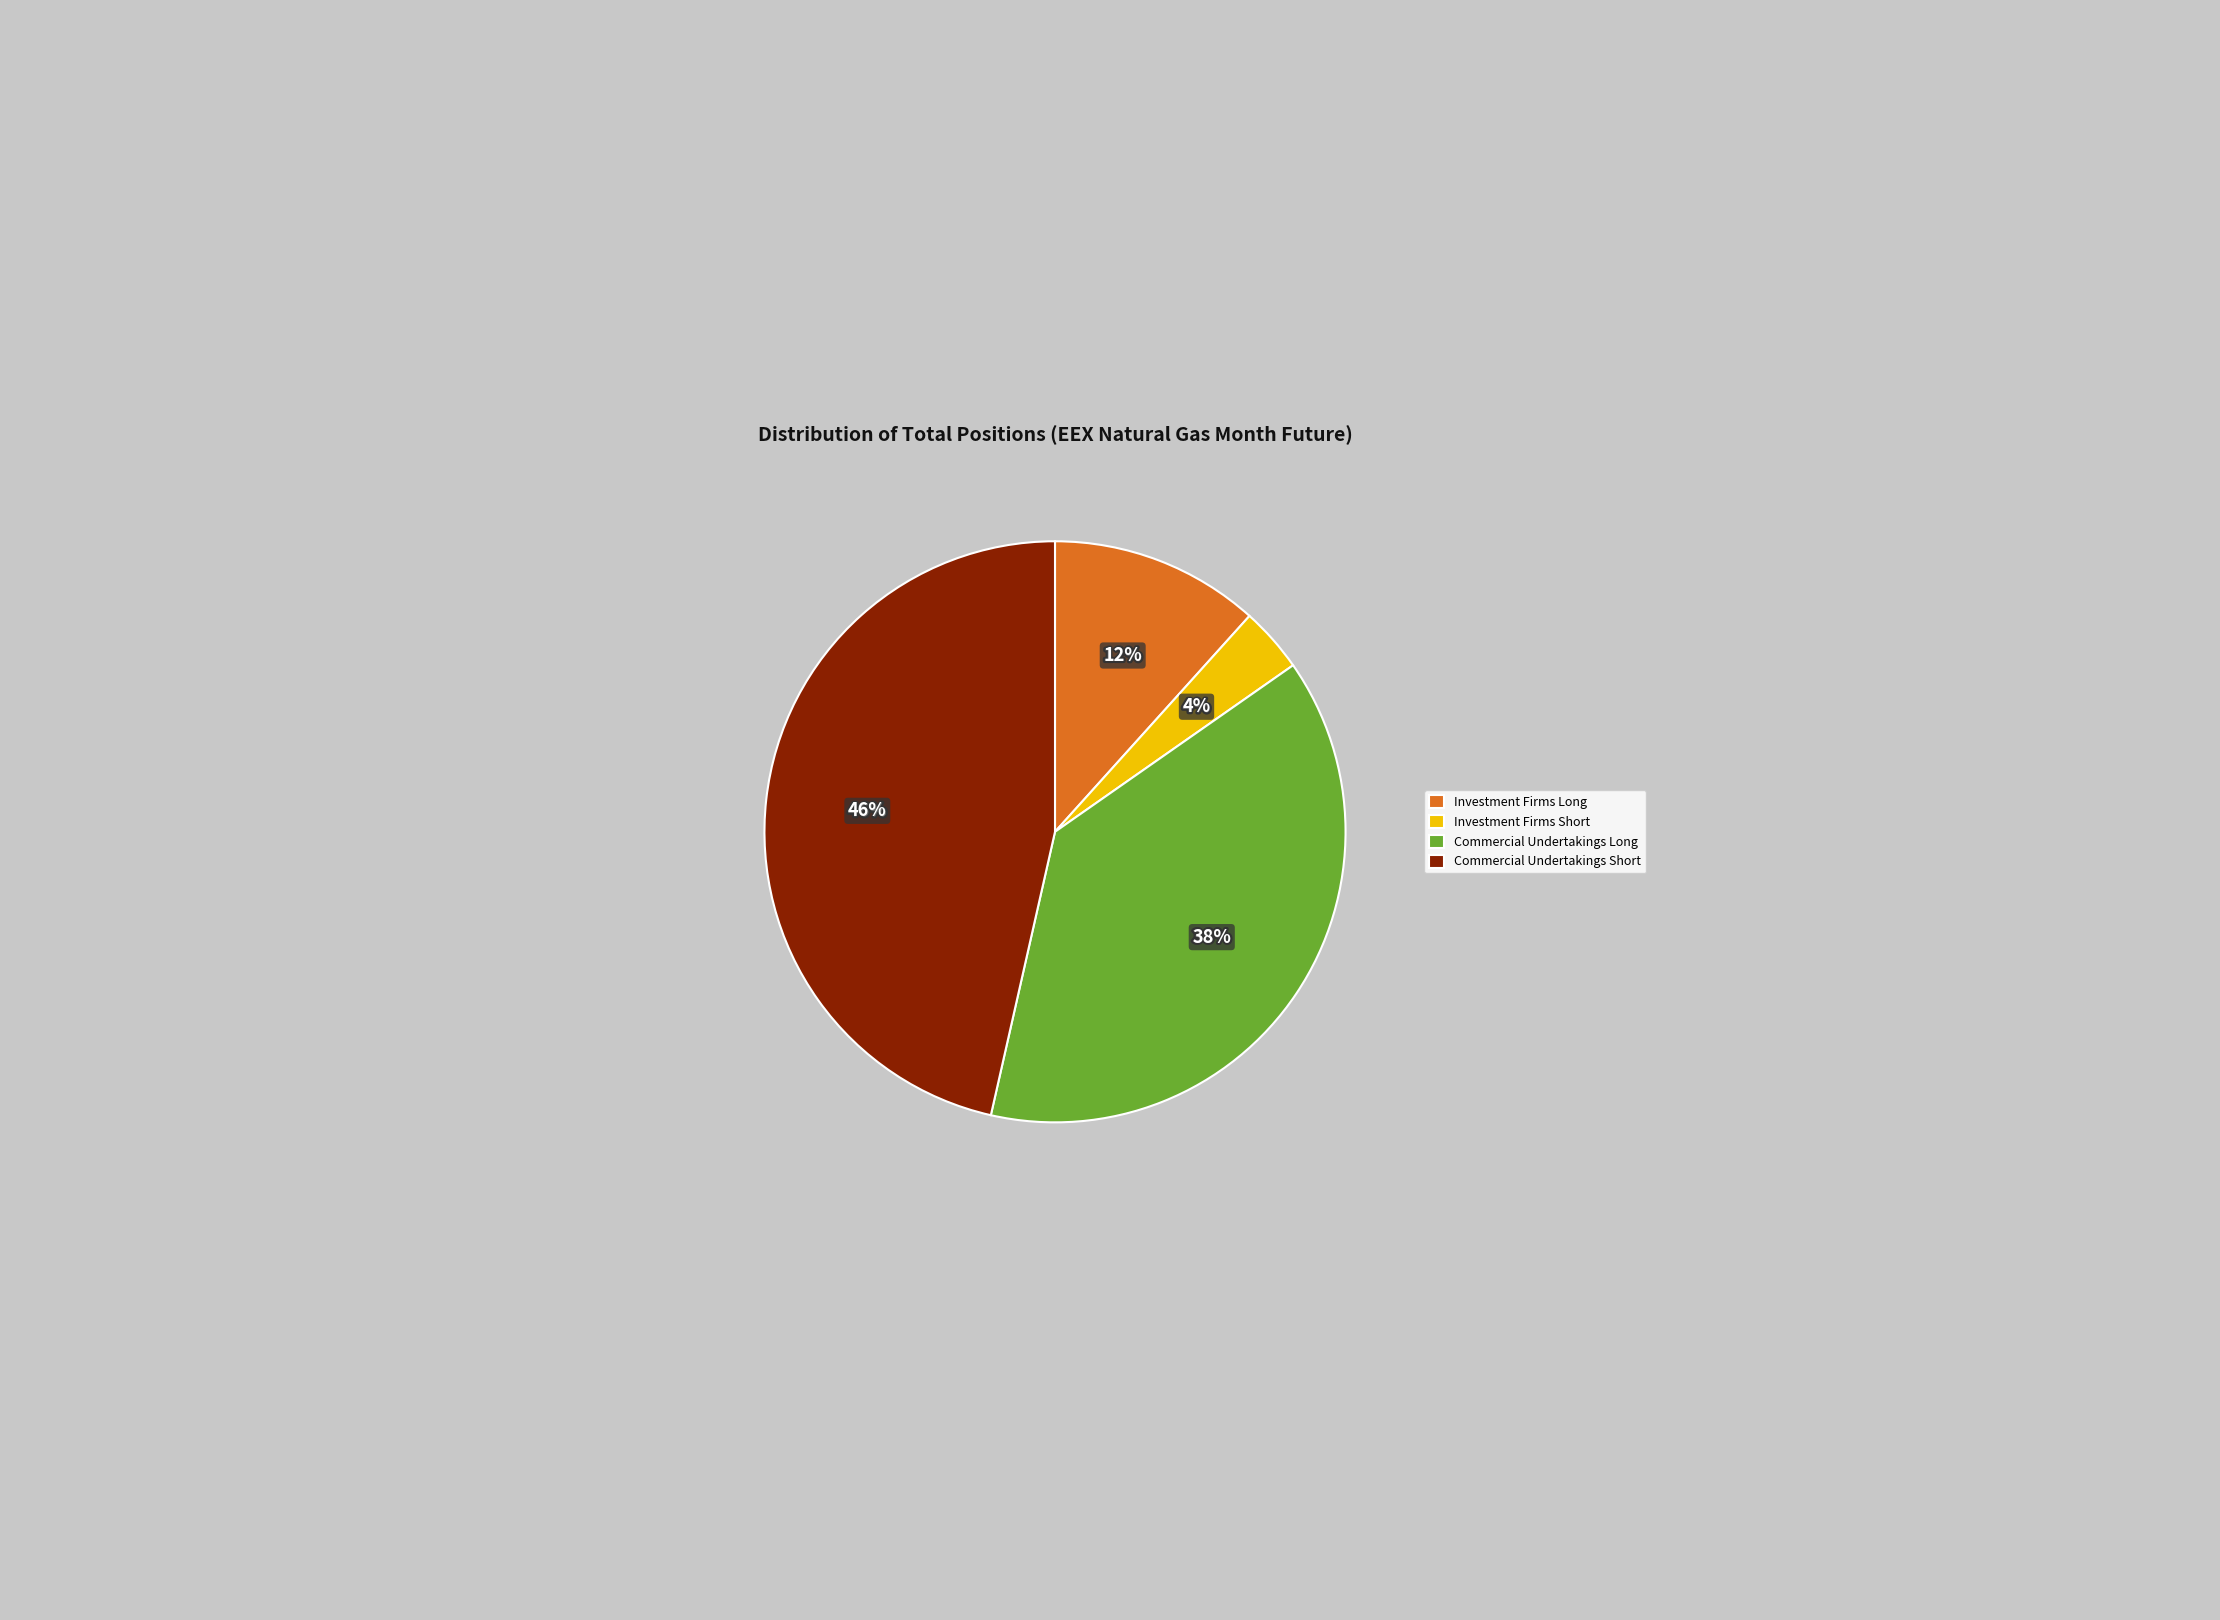

Combined, do Investment Firms or credit institutions (Long) and Commercial Undertakings (Long) account for over 50%?

No